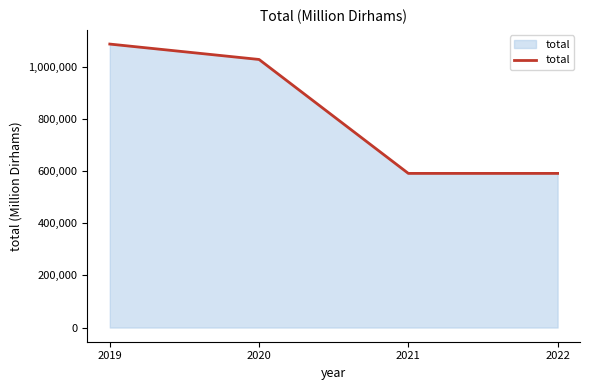

Which has a higher value, 2020 or 2019?

2019